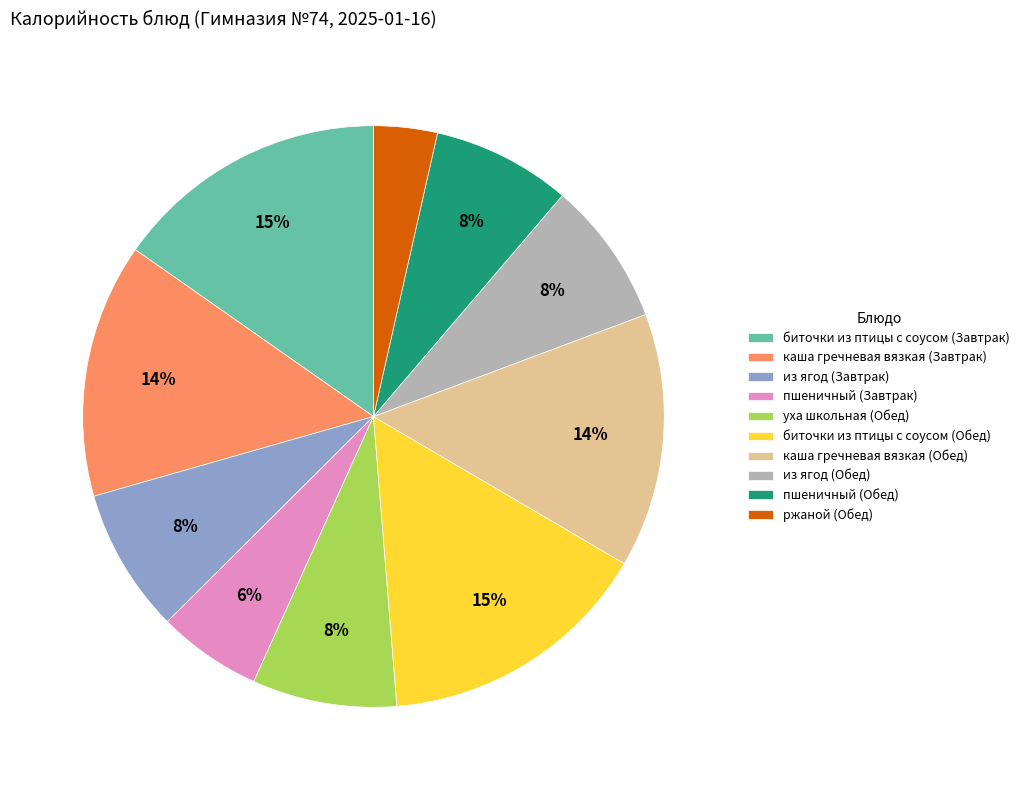

Is there any slice that represents more than half of the pie?

No